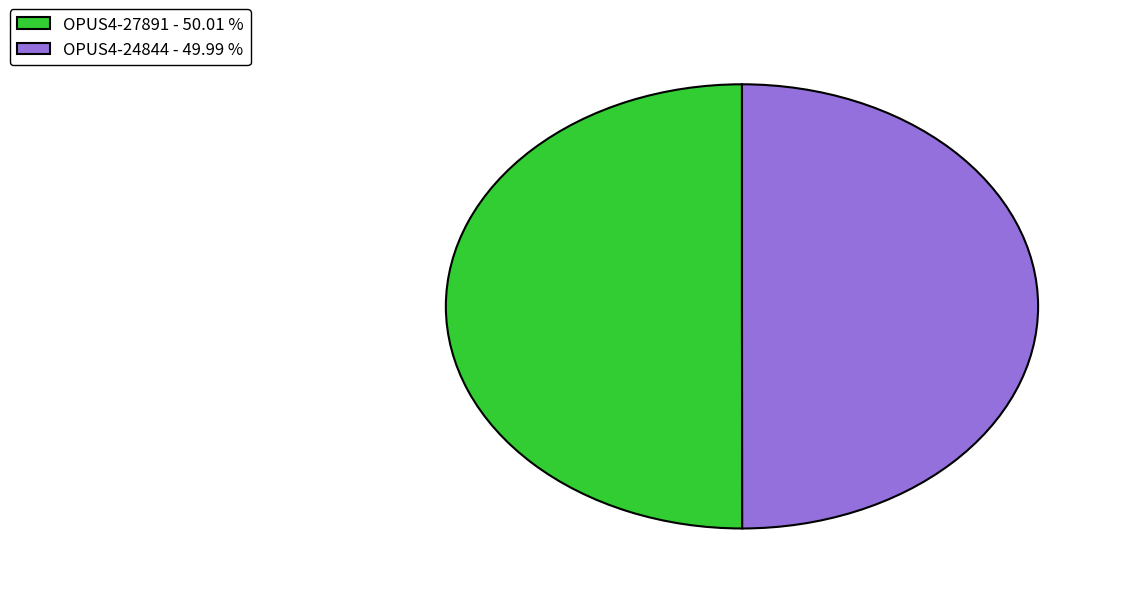

Approximately how many times larger is the value at OPUS4-24844 - 49.99 % compared to OPUS4-27891 - 50.01 %?

1.0